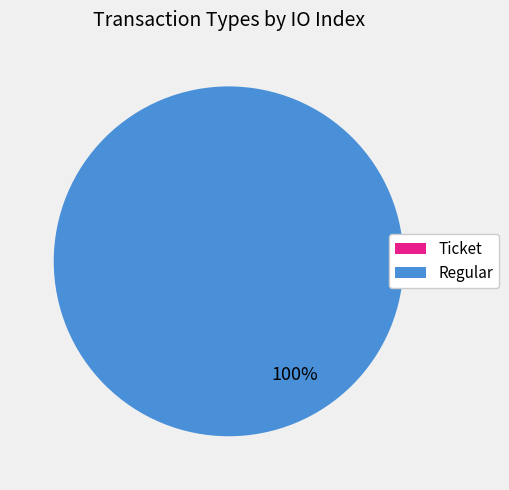

How many slices are in this pie chart?

2